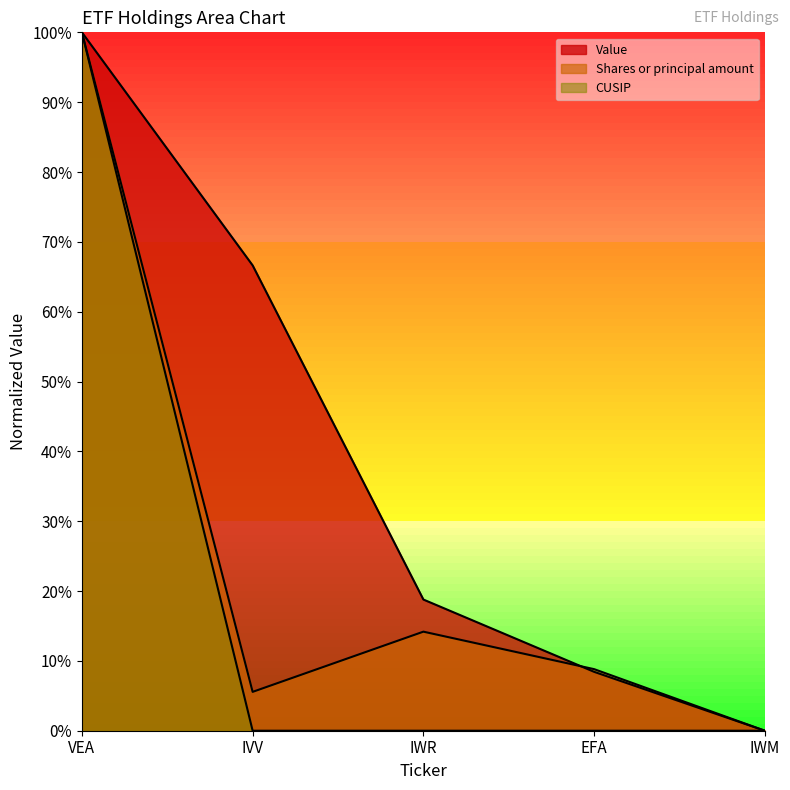

Between EFA and IWM, which series saw the biggest shift?

Shares or principal amount